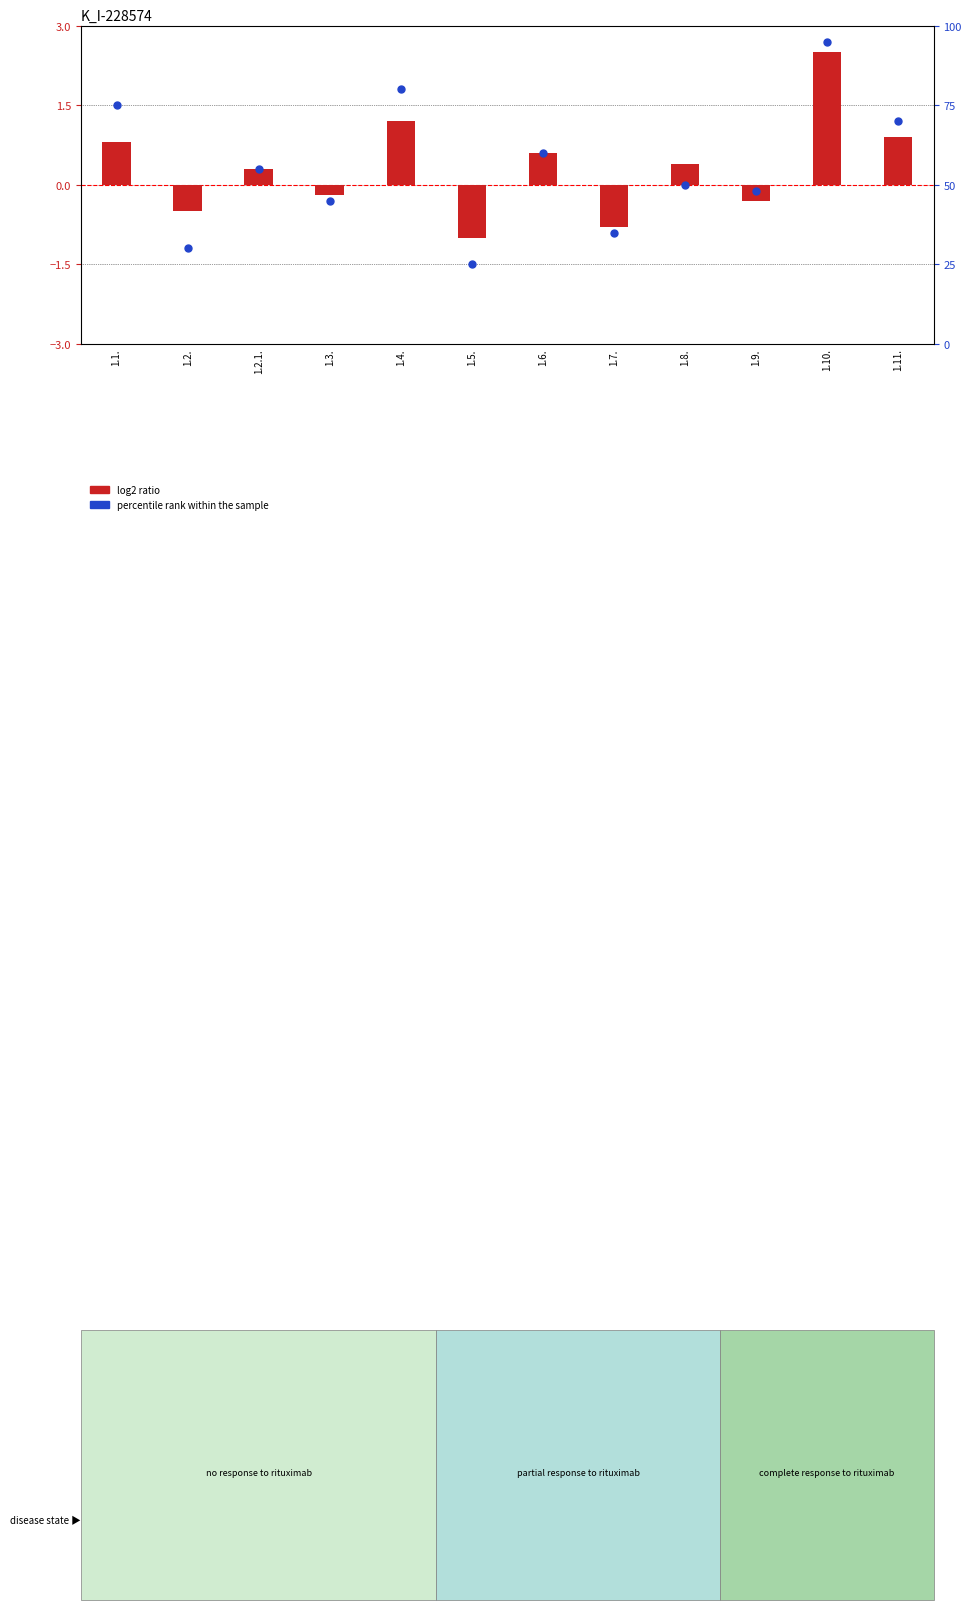

What are all the series names shown in the legend?

log2 ratio, percentile rank within the sample